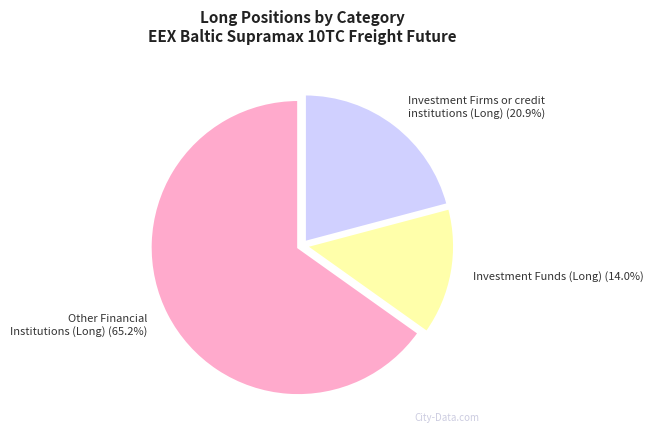

Does any single category account for the majority?

Yes